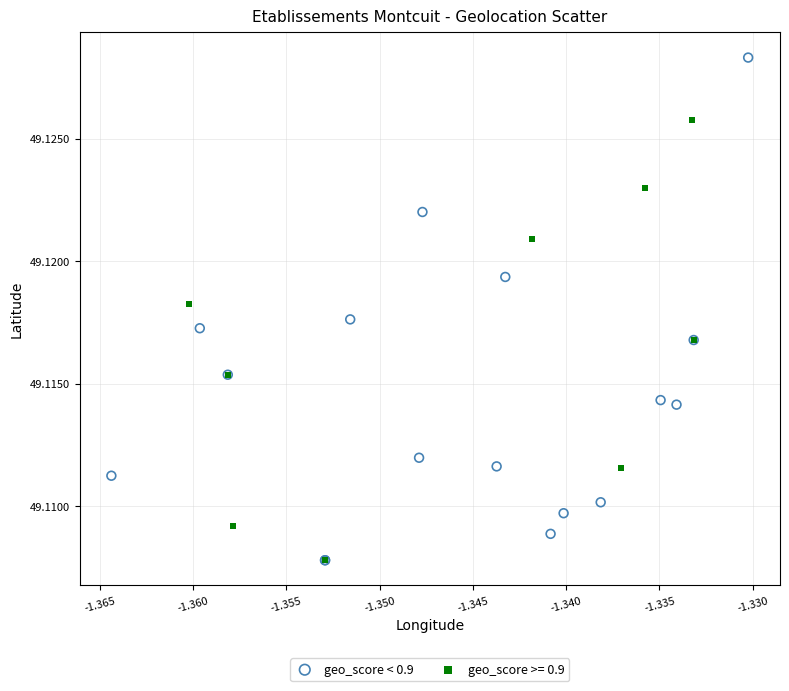

Which series contains the highest Y value?

geo_score < 0.9